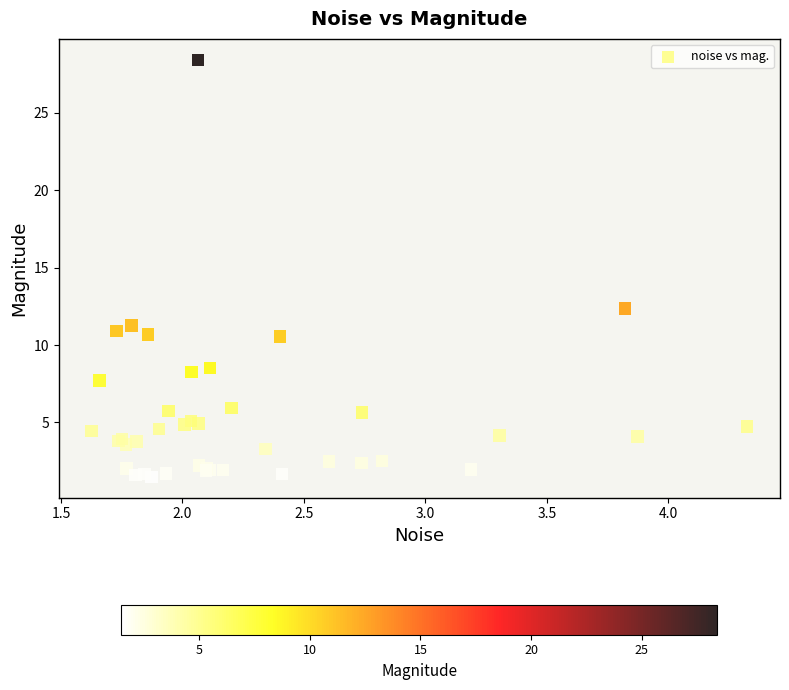

What Y value in the scatter plot is closest to 14?

12.4